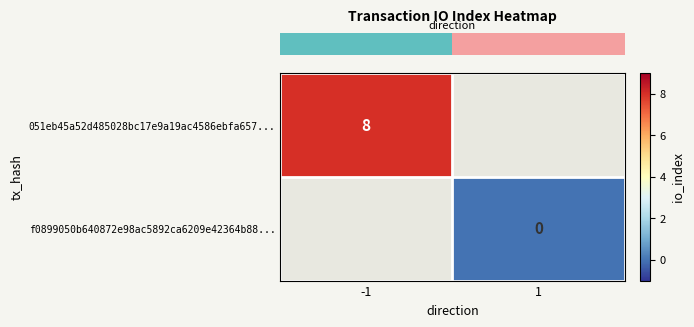

How many data points does each series have?

2